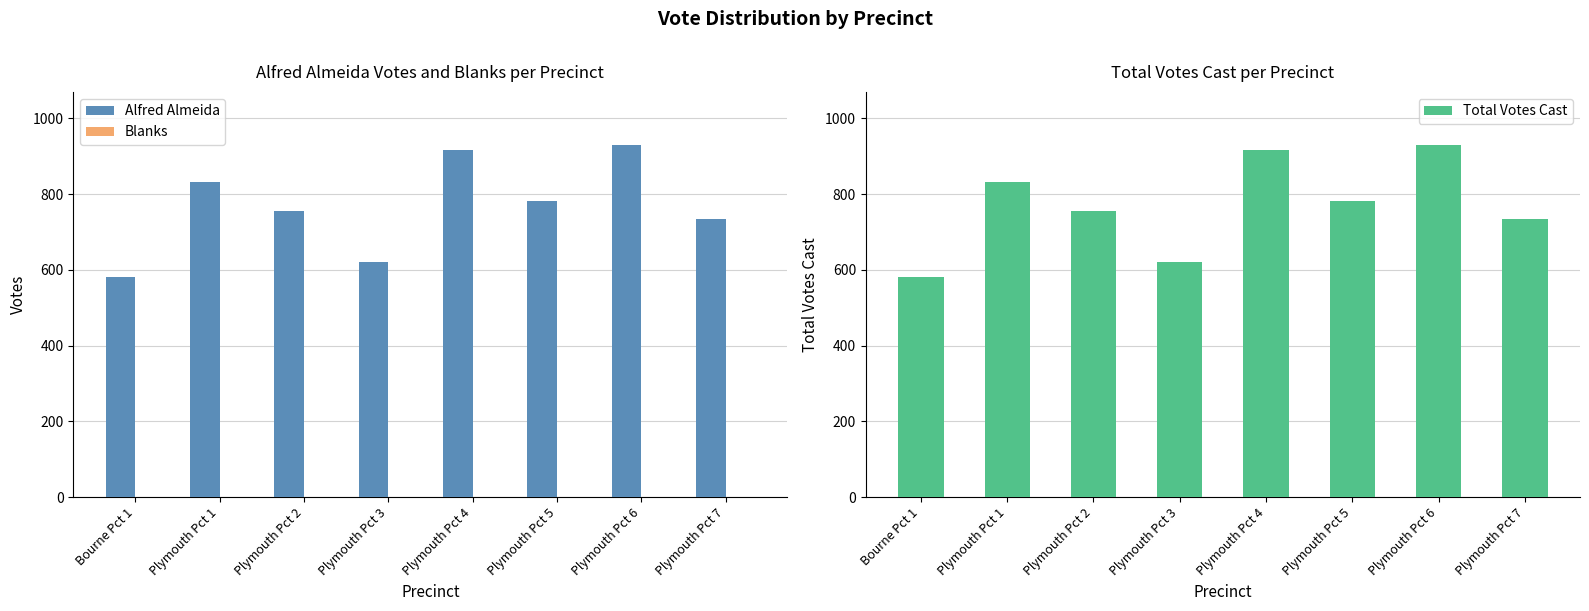

Reading left to right, what are all the values shown in this chart?

Alfred Almeida: 581	831	756	621	915	782	930	733
Blanks: 0	0	0	0	0	0	0	0
Total Votes Cast: 581	831	756	621	915	782	930	733